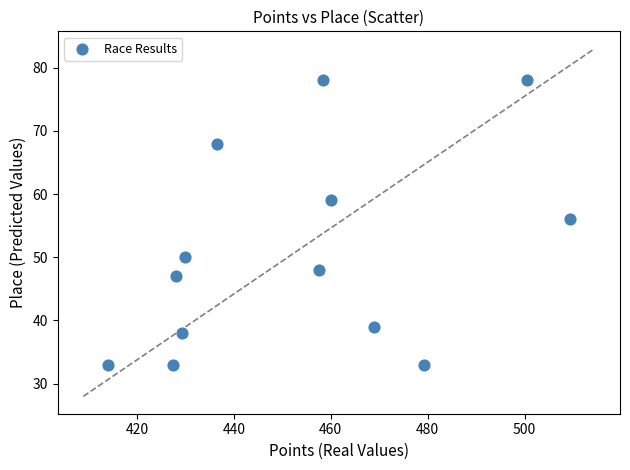

What Y value in the scatter plot is closest to 55?

56